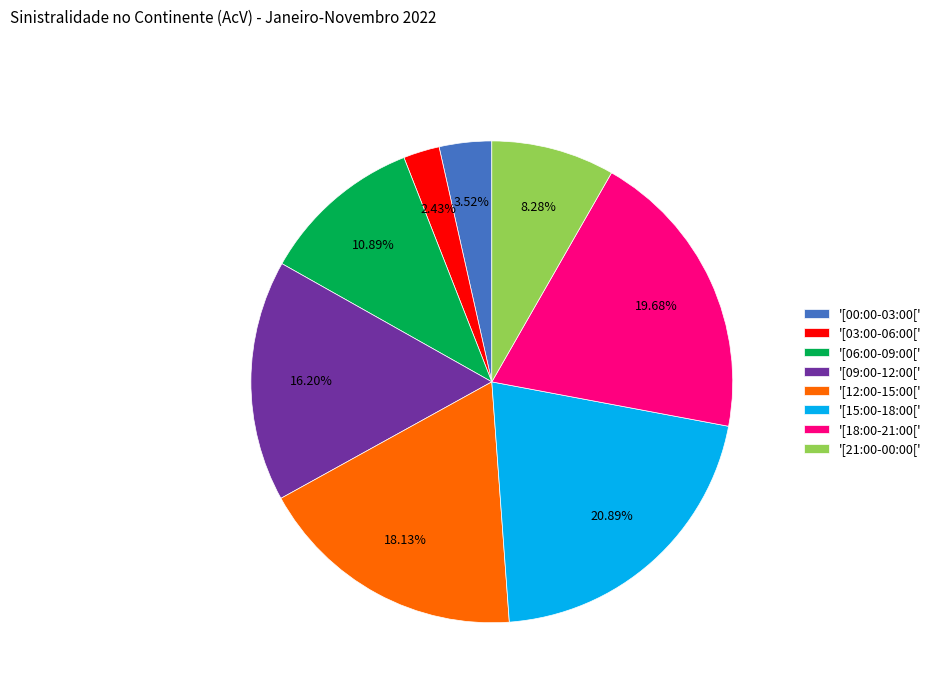

Is the sum of '[06:00-09:00[' and '[09:00-12:00[' greater than half?

No